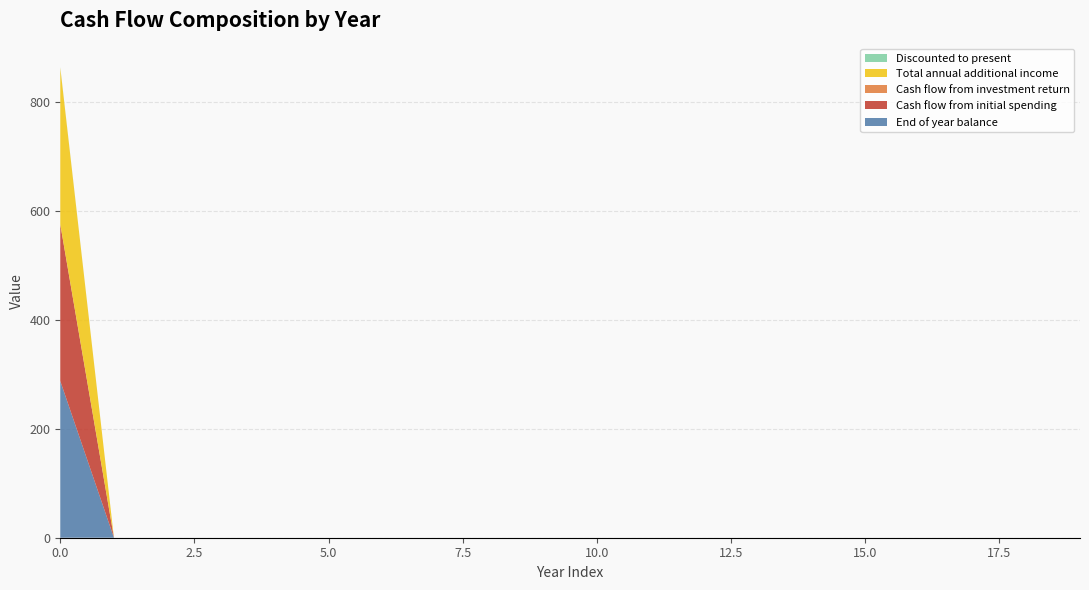

Reading left to right, extract all data points from this chart.

End of year balance: 0=288.0	1=0.0	2=0.0	3=0.0	4=0.0	5=0.0	6=0.0	7=0.0	8=0.0	9=0.0	10=0.0	11=0.0	12=0.0	13=0.0	14=0.0	15=0.0	16=0.0	17=0.0	18=0.0	19=0.0
Cash flow from investment return: 0=0.0	1=0.0	2=0.0	3=0.0	4=0.0	5=0.0	6=0.0	7=0.0	8=0.0	9=0.0	10=0.0	11=0.0	12=0.0	13=0.0	14=0.0	15=0.0	16=0.0	17=0.0	18=0.0	19=0.0
Cash flow from initial spending: 0=288.0	1=0.0	2=0.0	3=0.0	4=0.0	5=0.0	6=0.0	7=0.0	8=0.0	9=0.0	10=0.0	11=0.0	12=0.0	13=0.0	14=0.0	15=0.0	16=0.0	17=0.0	18=0.0	19=0.0
Total annual additional income: 0=288.0	1=0.0	2=0.0	3=0.0	4=0.0	5=0.0	6=0.0	7=0.0	8=0.0	9=0.0	10=0.0	11=0.0	12=0.0	13=0.0	14=0.0	15=0.0	16=0.0	17=0.0	18=0.0	19=0.0
Discounted to the present: 0=0.7	1=0.0	2=0.0	3=0.0	4=0.0	5=0.0	6=0.0	7=0.0	8=0.0	9=0.0	10=0.0	11=0.0	12=0.0	13=0.0	14=0.0	15=0.0	16=0.0	17=0.0	18=0.0	19=0.0